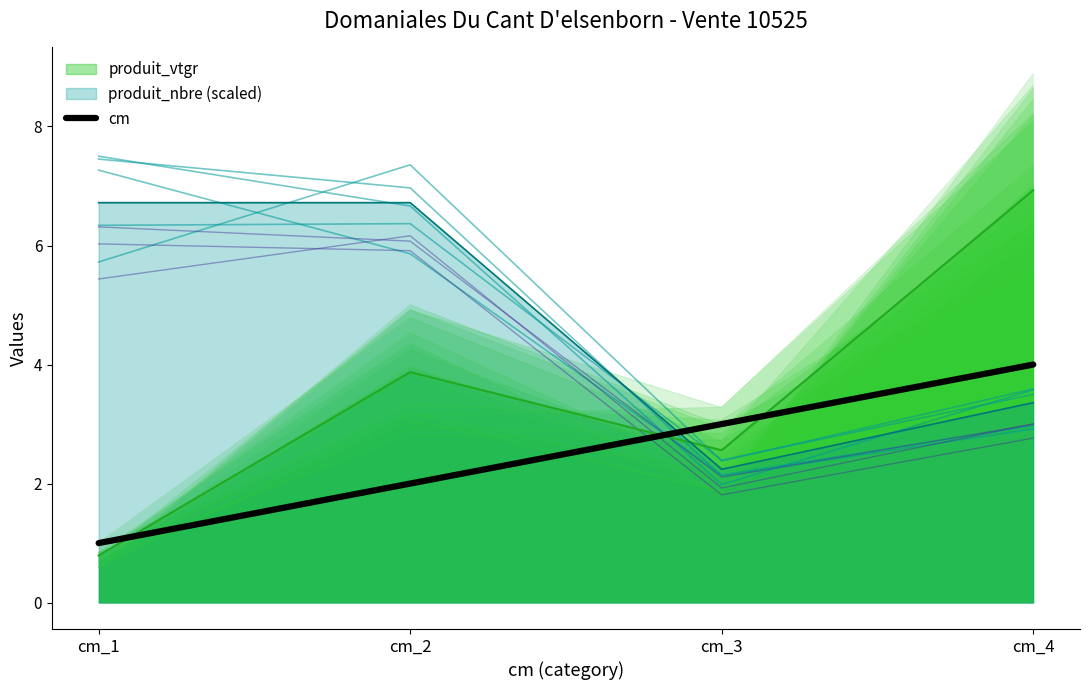

Between cm_4 and cm_3, which is larger?

cm_4